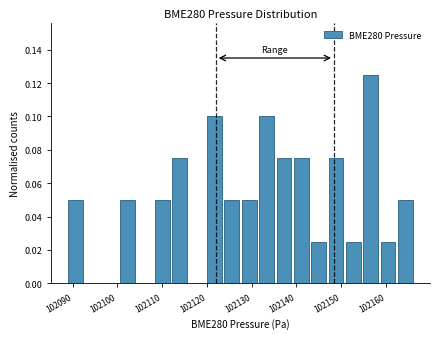

Read against the x-axis, roughly where is the centre of the tallest bar?

102157